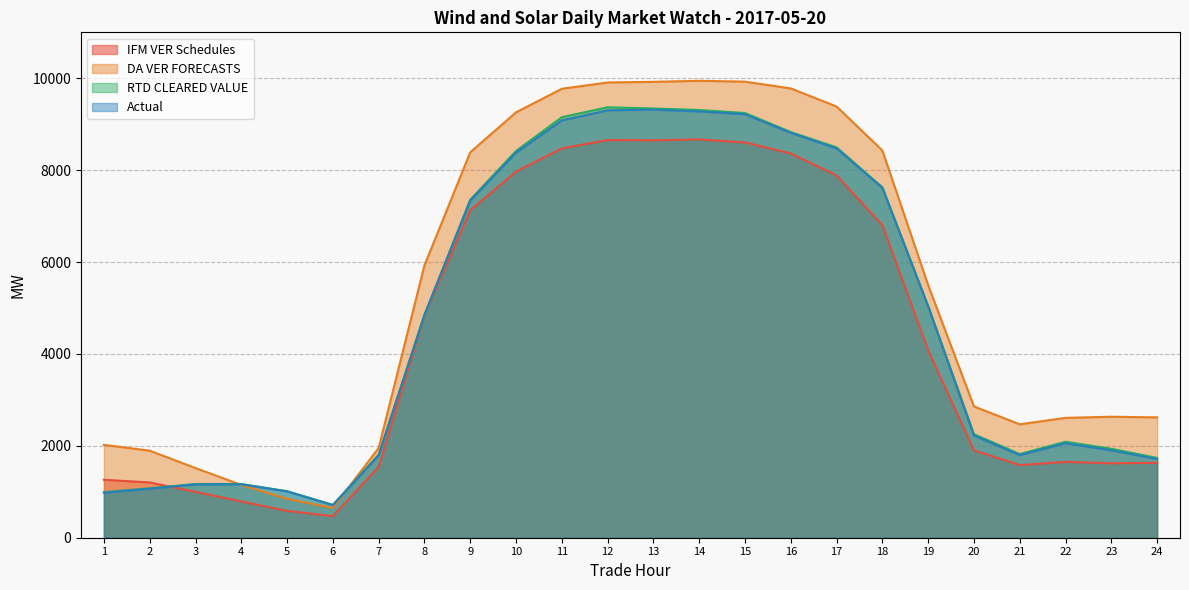

Is it true that Actual equals 8472.9 at 17?

True